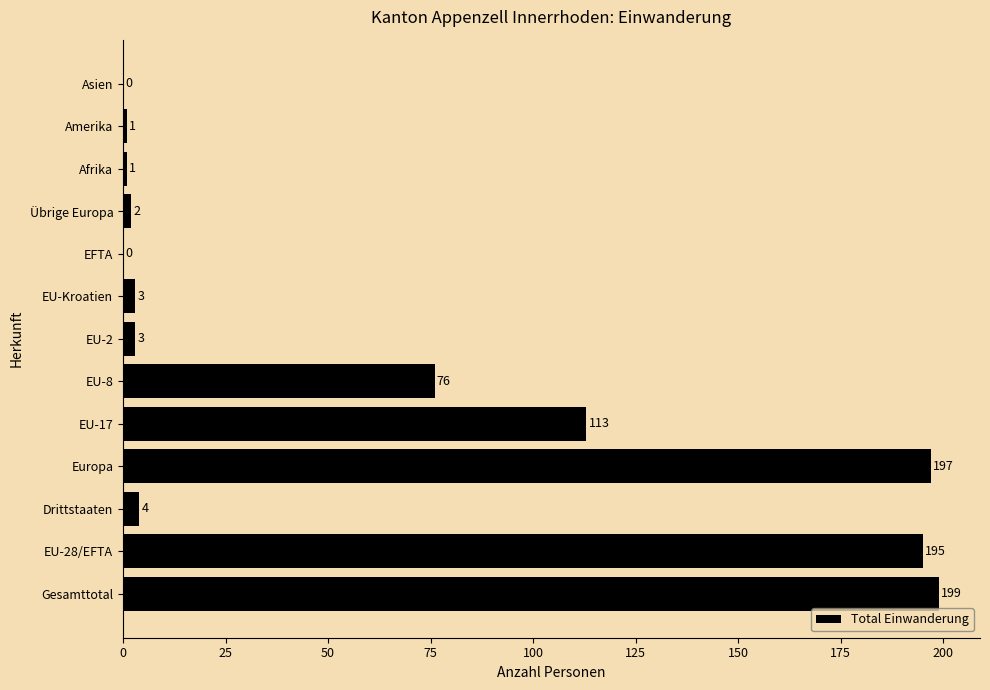

Which label corresponds to the largest value in the chart?

Gesamttotal